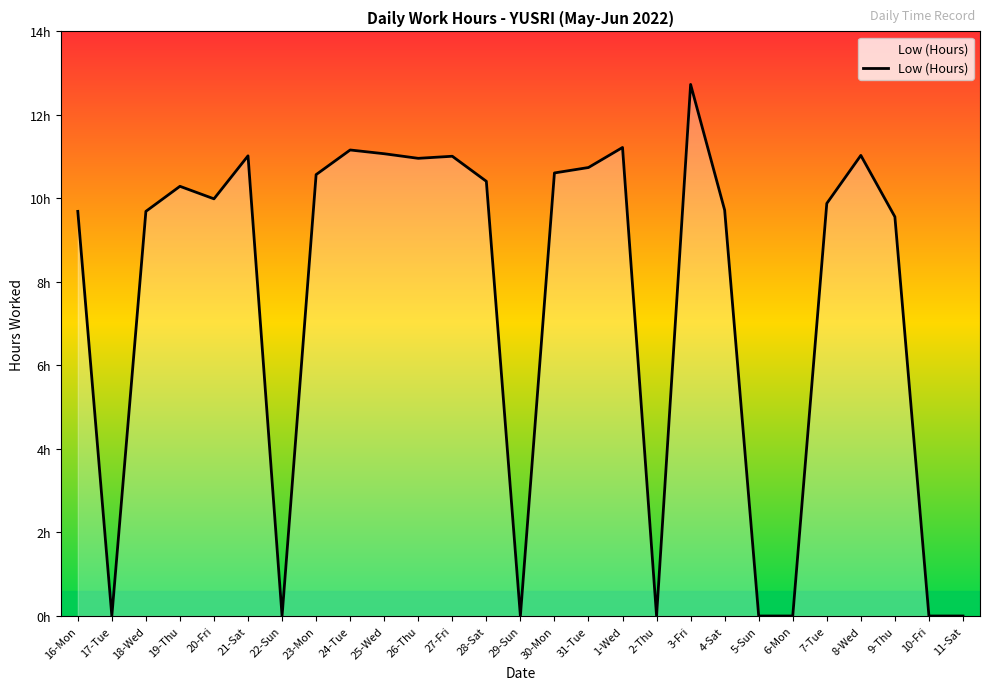

True or false: there are more than 0 points higher than both neighbors.

True